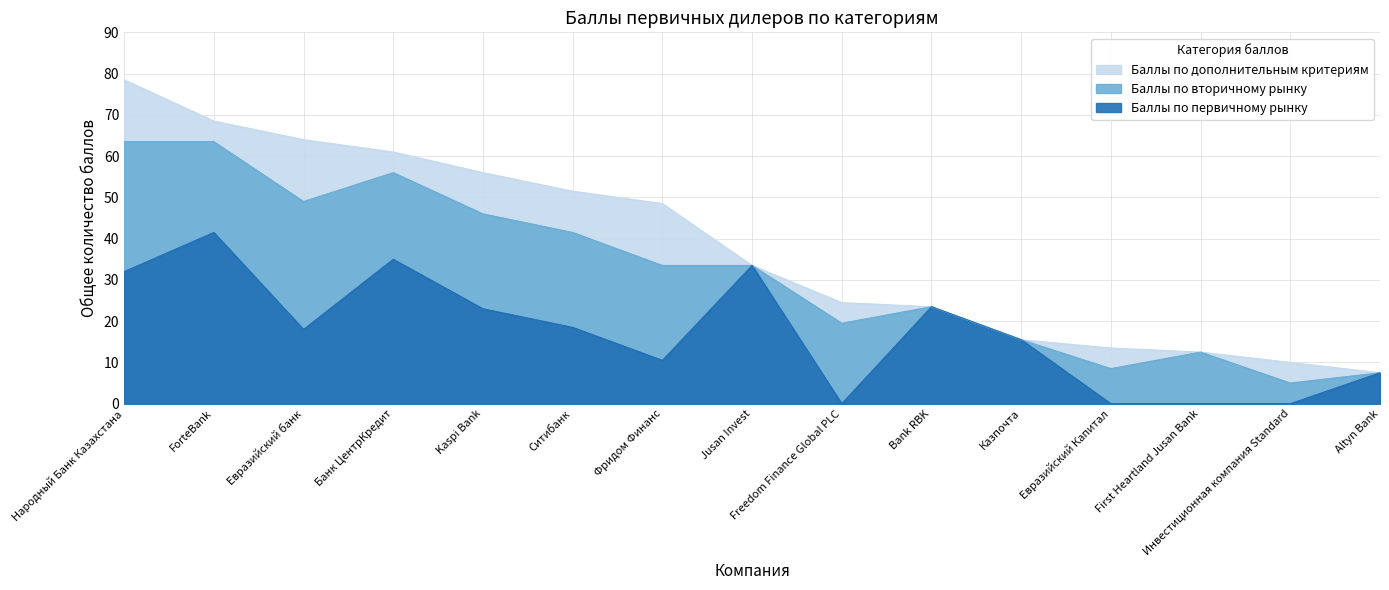

Is it true that Баллы по вторичному рынку equals 23.0 at Ситибанк?

True